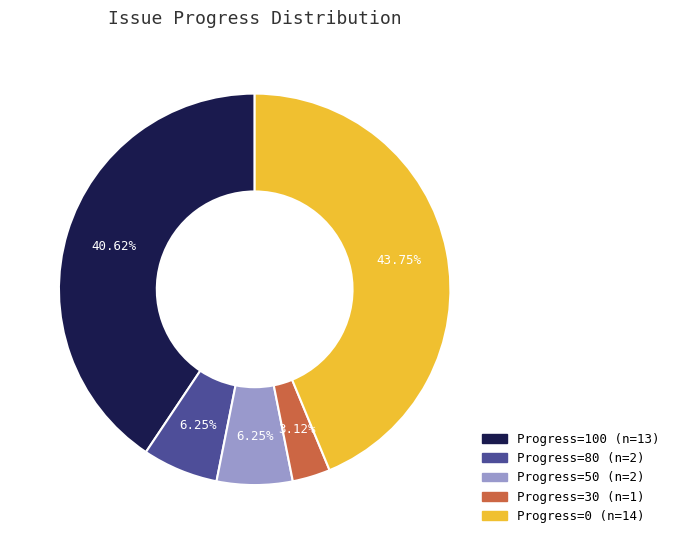

Is there any slice that represents more than half of the pie?

No